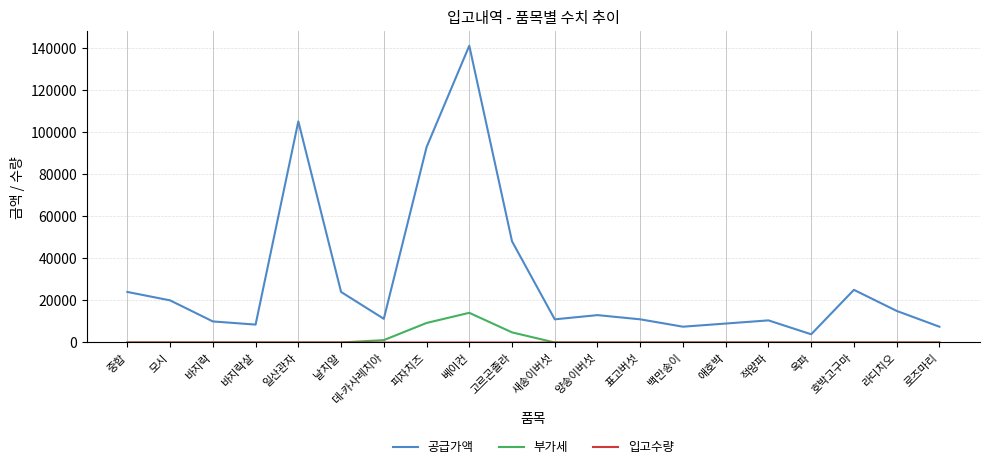

True or false: 공급가액 and 부가세 intersect in this chart.

False